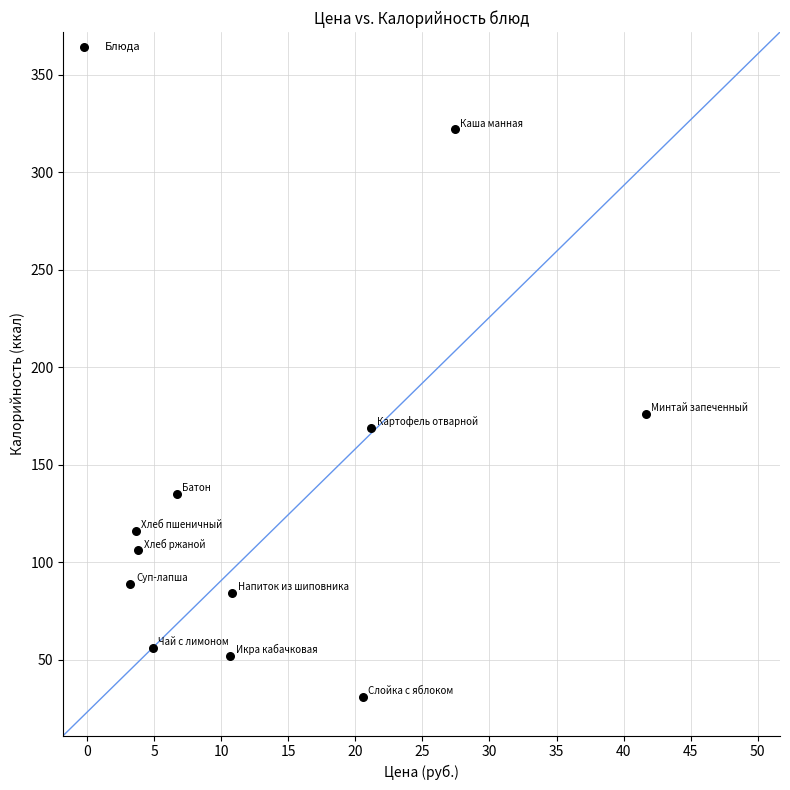

What is the average Y value?

121